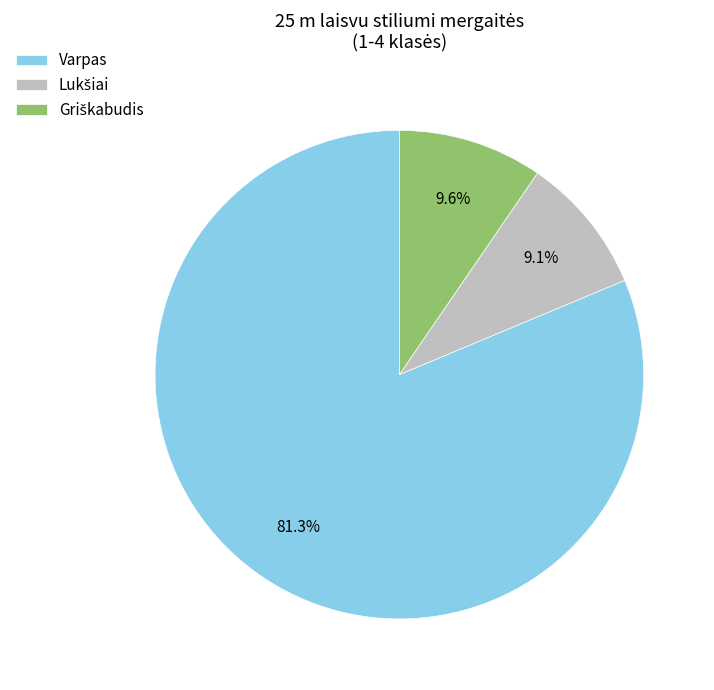

What is the majority slice?

Varpas